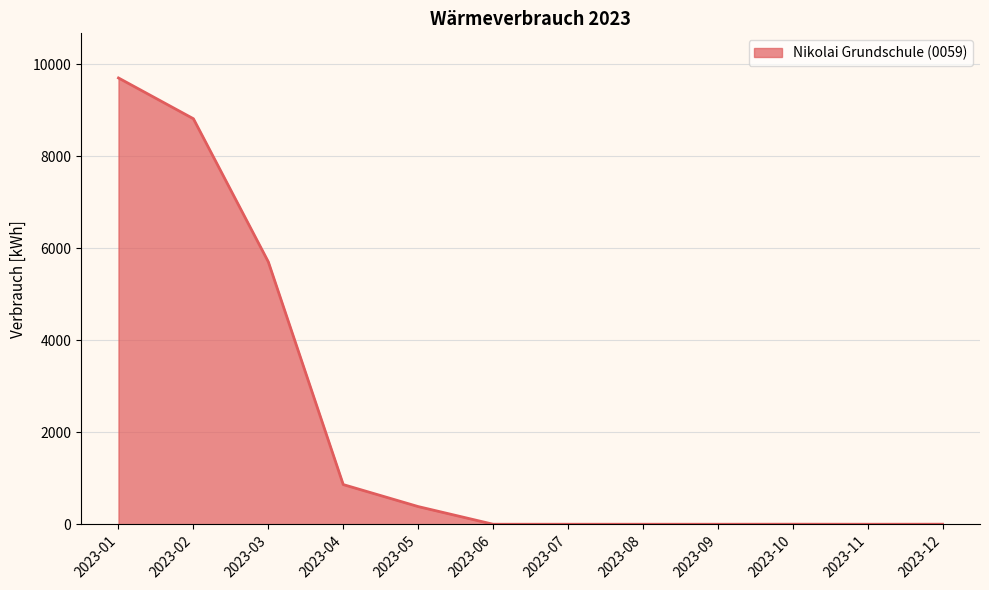

At which label is the value closest to 4850?

2023-03